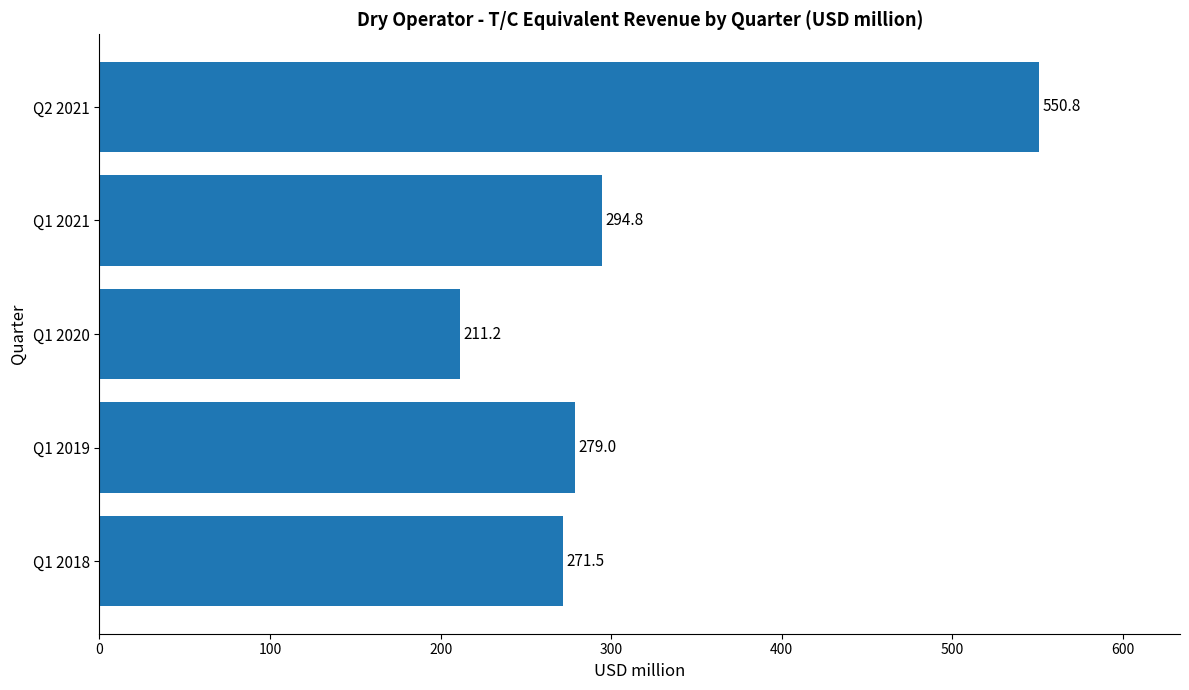

What is the sum of all values?

1607.3